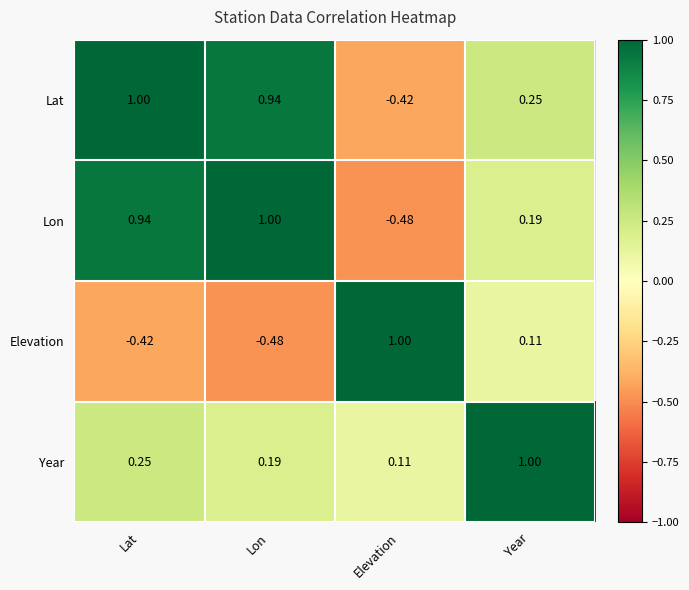

At Elevation, list the series in order from smallest to largest.

Lon, Lat, Year, Elevation